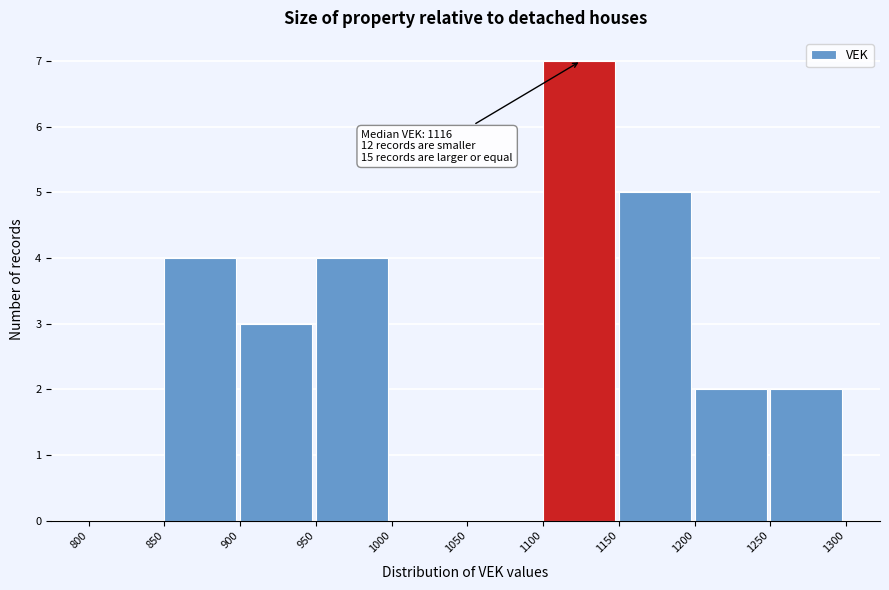

Over which range of the x-axis is the bar tallest?

1100 to 1150